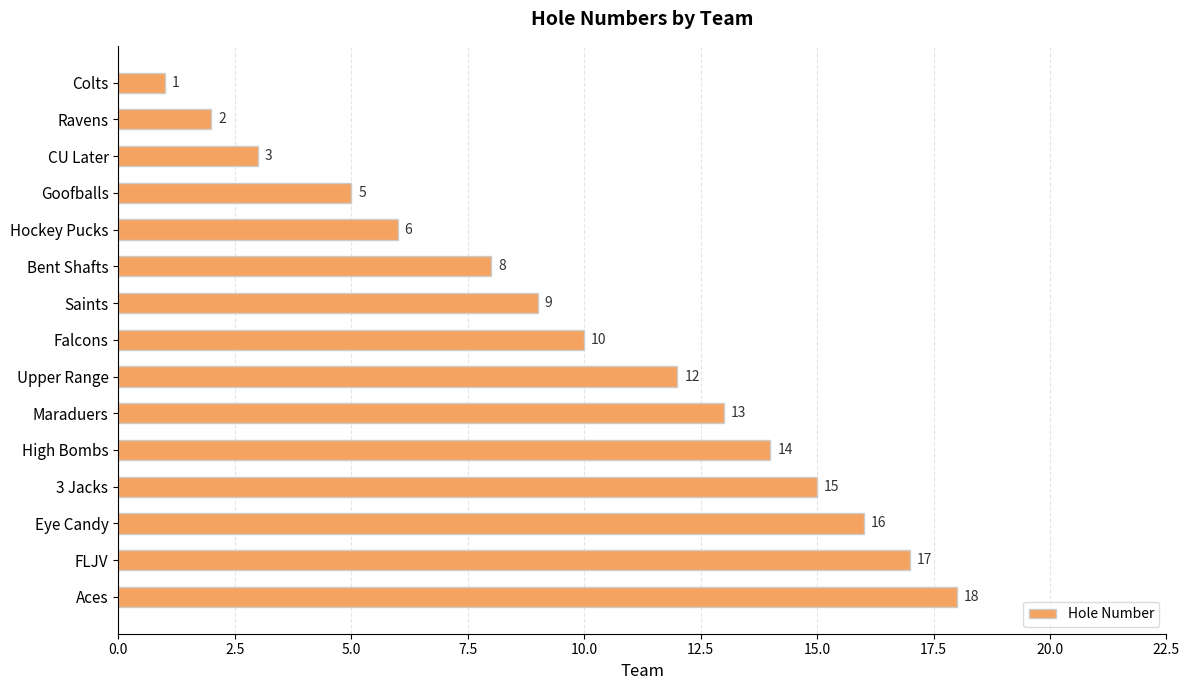

How many data points are less than 10?

7